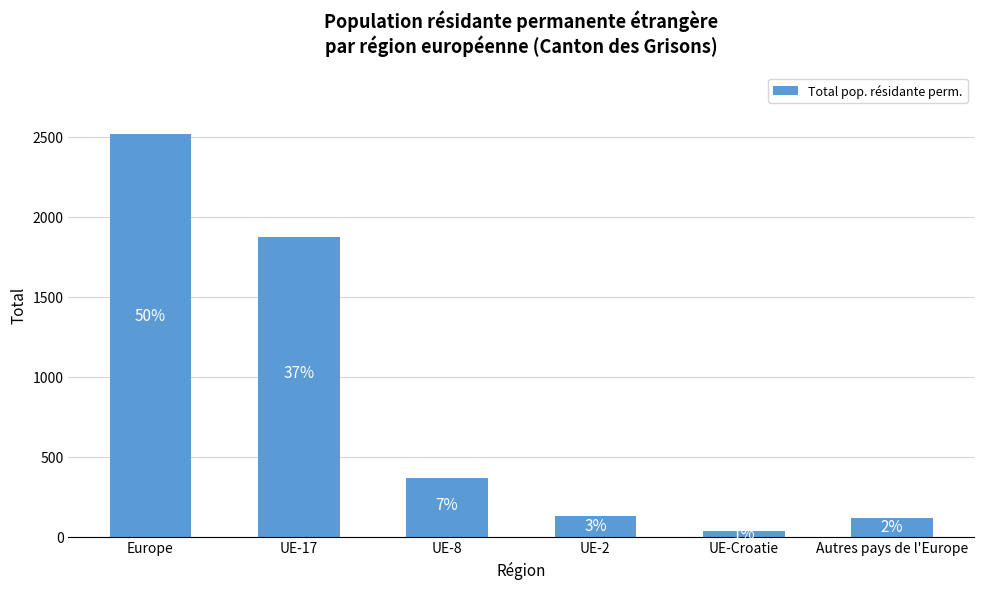

How many bars are there in total?

6